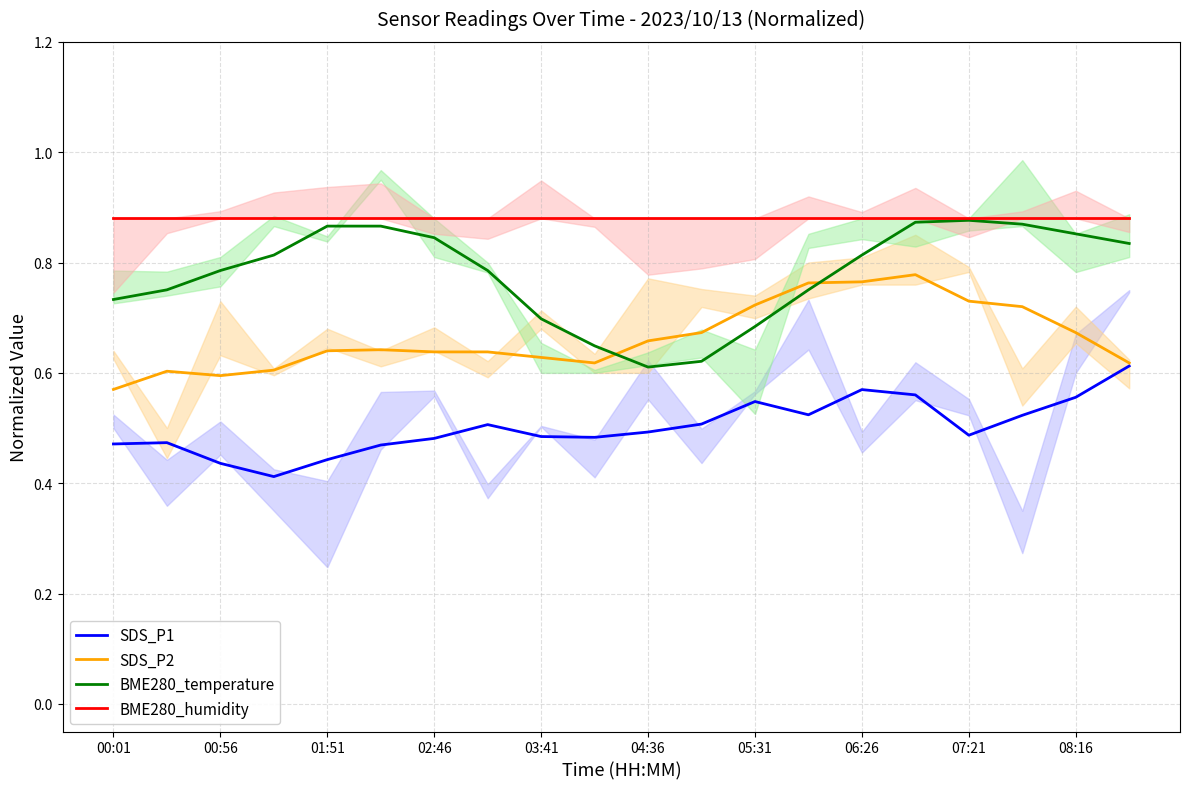

How many lines are shown in the chart?

4